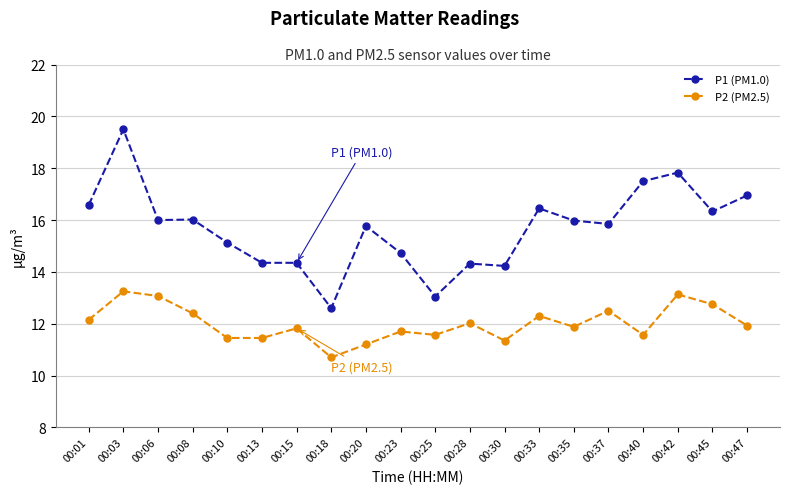

At how many categories does at least one series exceed 12?

20